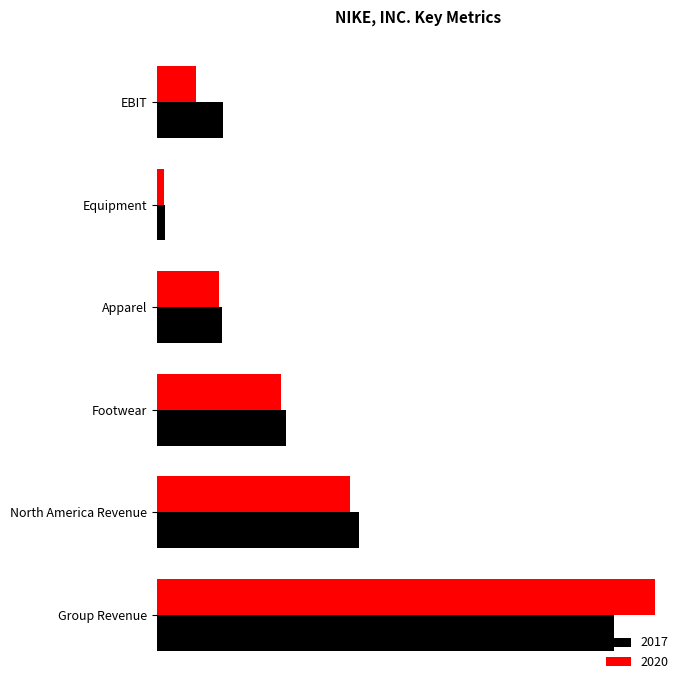

What are all the series names shown in the legend?

2017, 2020